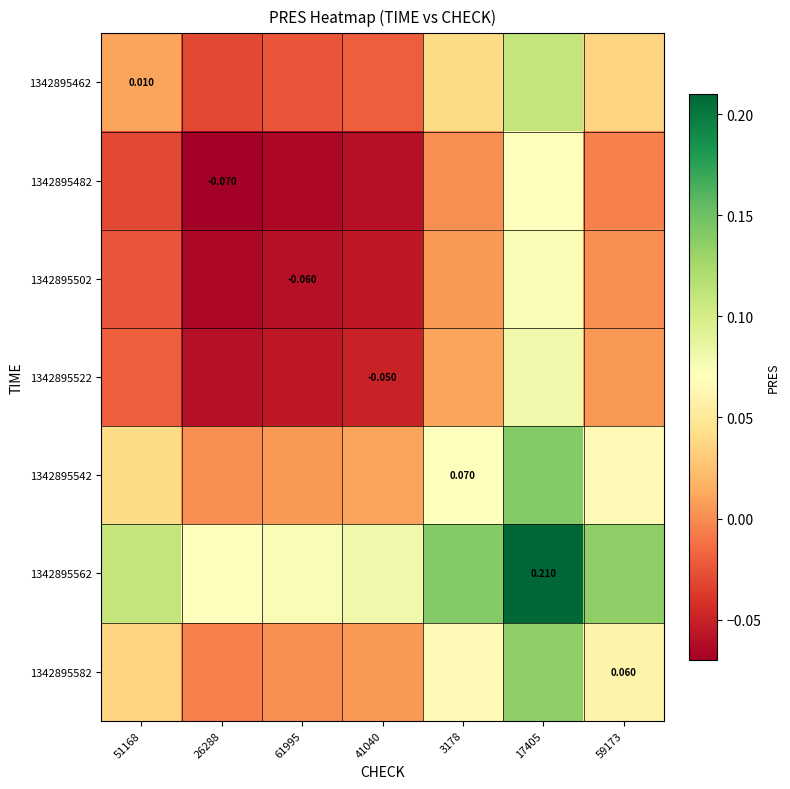

How many 1342895562 values are between 0 and 1?

7